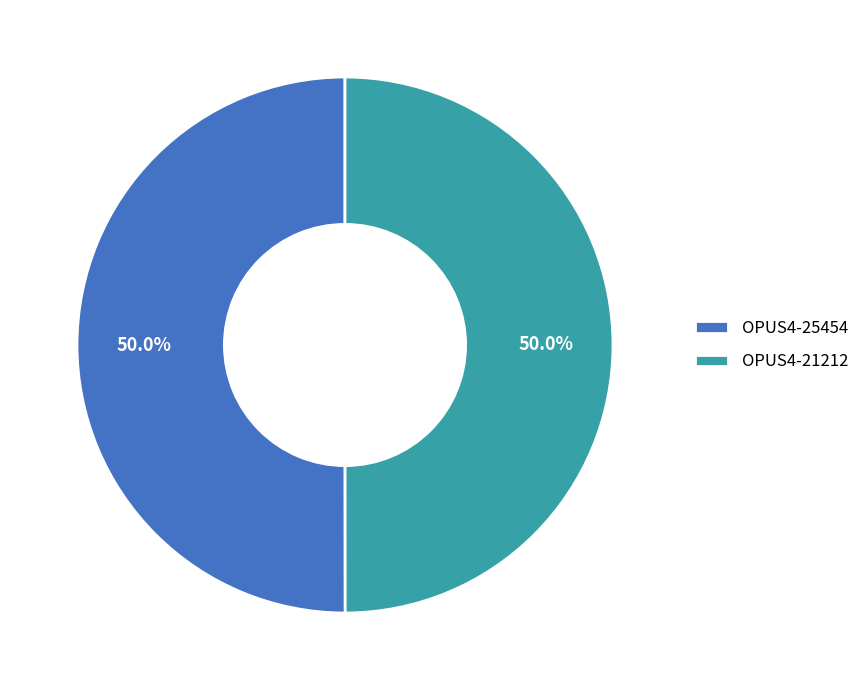

To the nearest percent, what is the combined percentage of OPUS4-21212 and OPUS4-25454?

100%